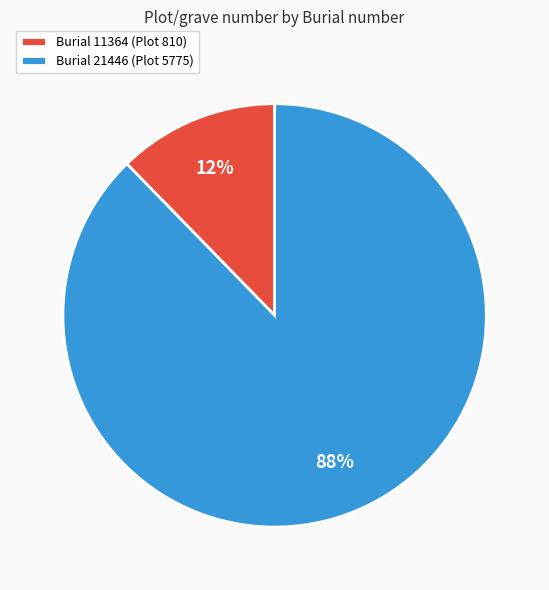

Is it true that Burial 11364 (Plot 810) is 24% of the pie?

False